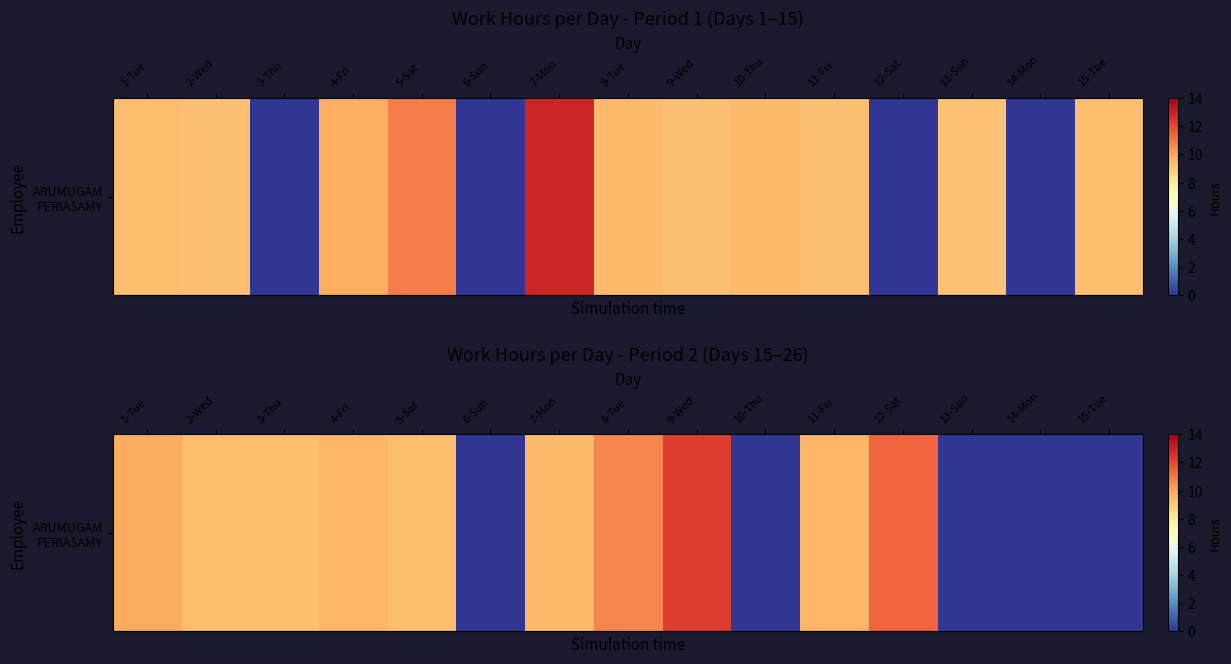

Read the value at 4-Fri.

9.5